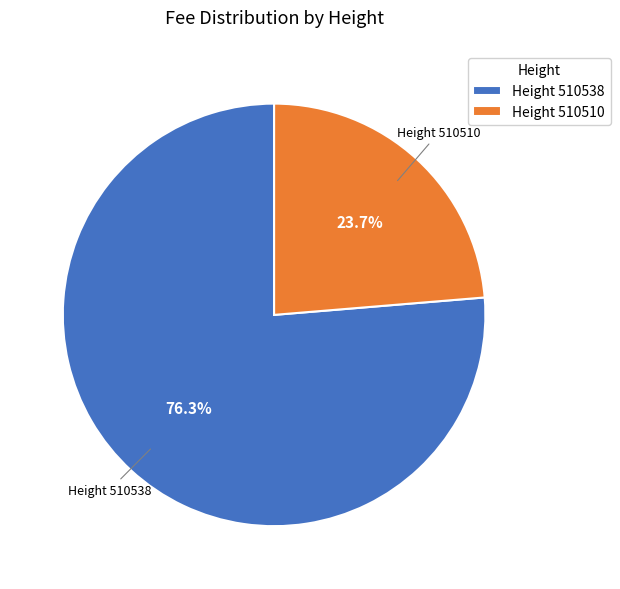

Does any single category account for the majority?

Yes